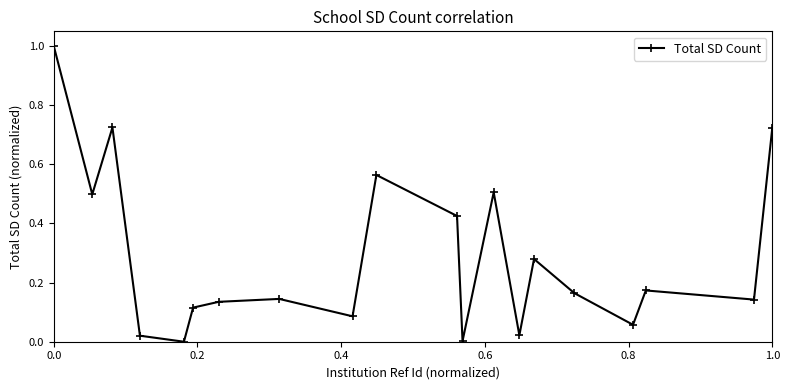

How many points are higher than both their immediate neighbors (excluding endpoints)?

6